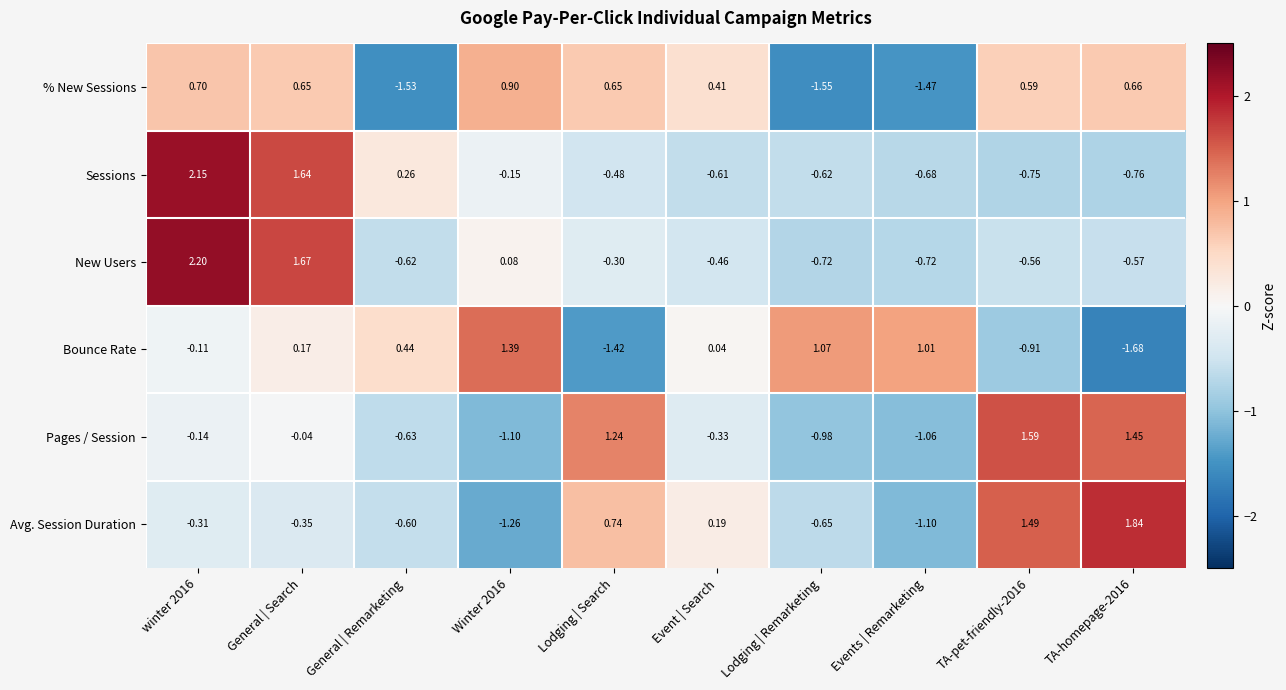

At how many categories does at least one series exceed 0?

10